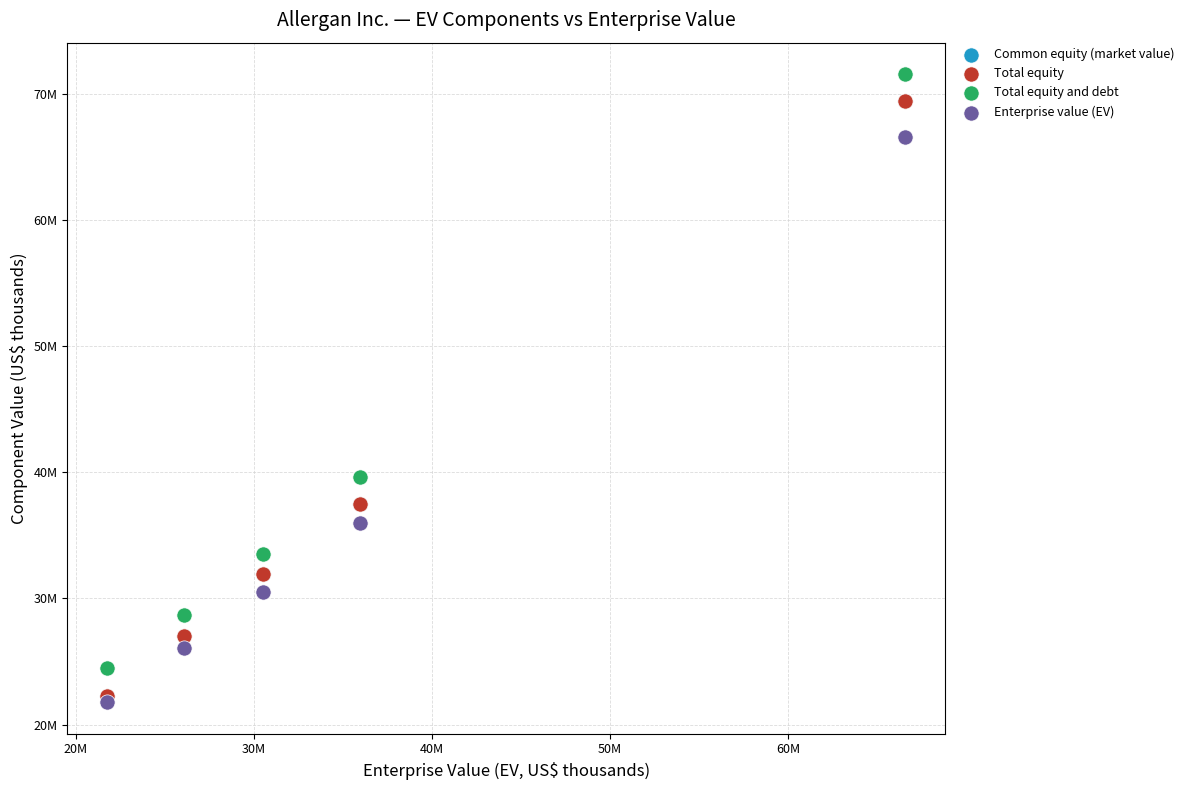

What are all the series names shown in the legend?

Common equity (market value), Total equity, Total equity and debt, Enterprise value (EV)